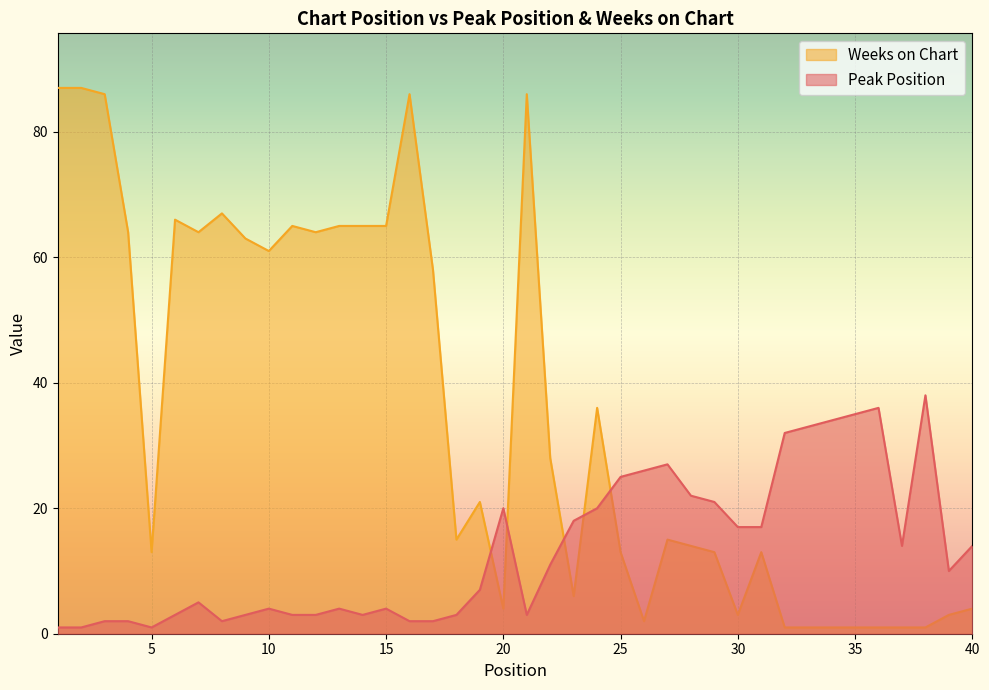

What is the difference between the maximum and minimum values in the Peak Position series?

37